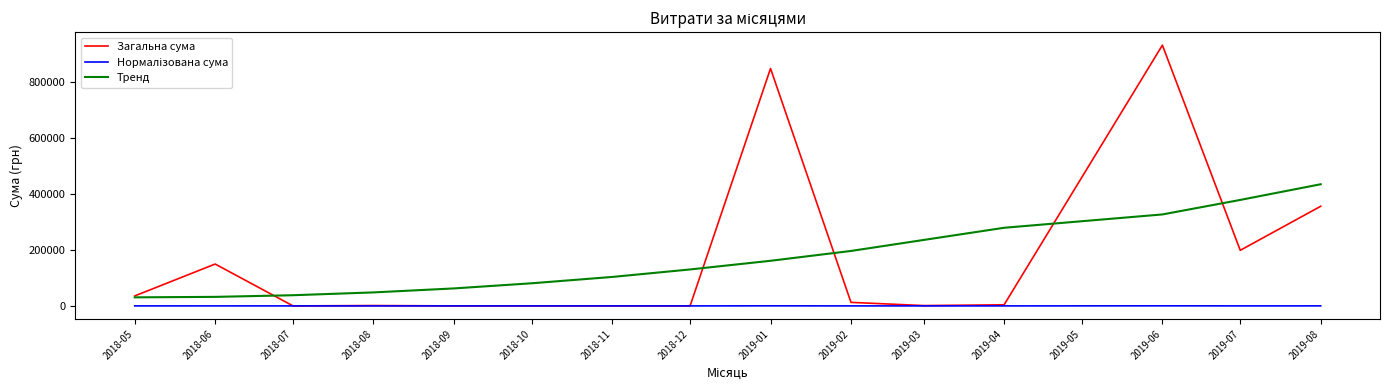

At which label is Загальна сума closest to 466724?

2019-08